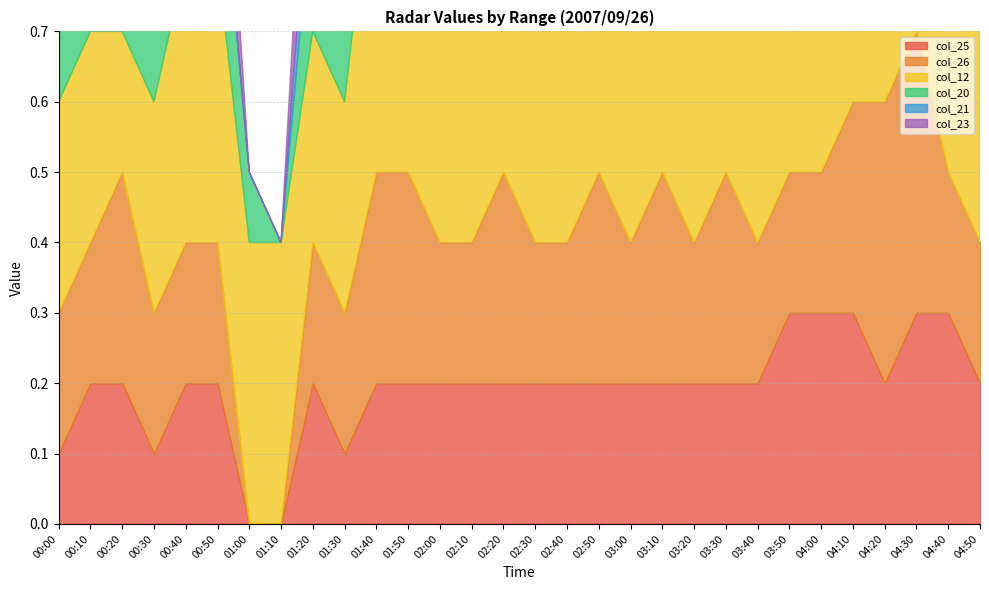

At which category does the chart reach its minimum across all series?

01:00